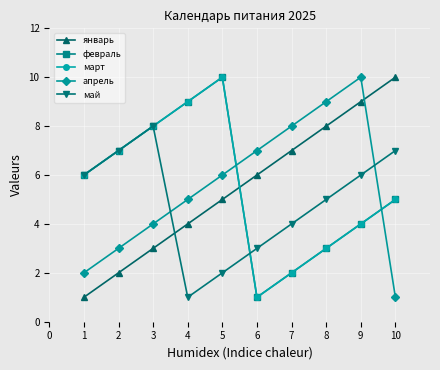

Which series changed the most between 4 and 9?

январь